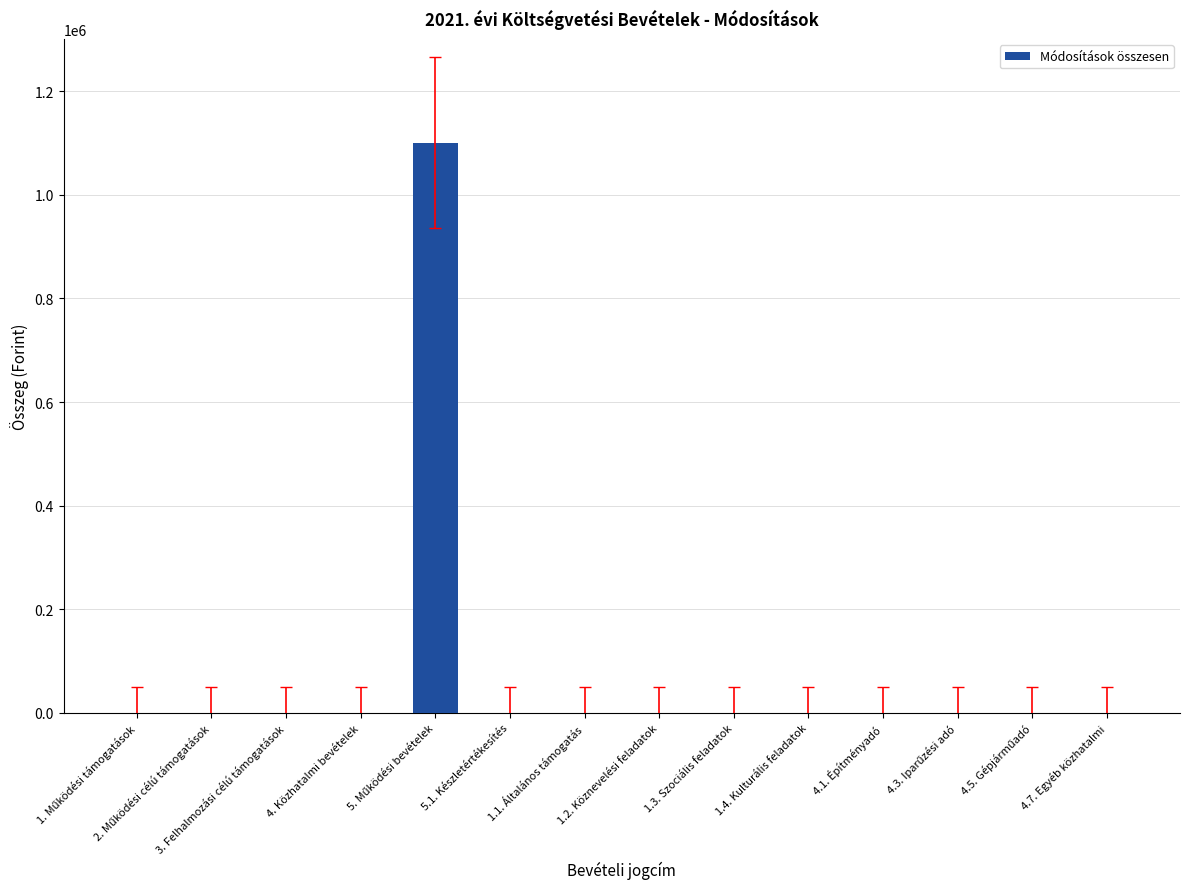

Are the bars horizontal?

No